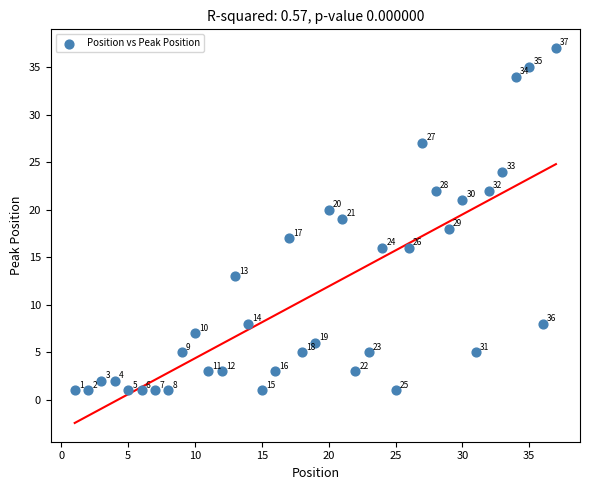

What is the range of Y values (max minus min)?

36